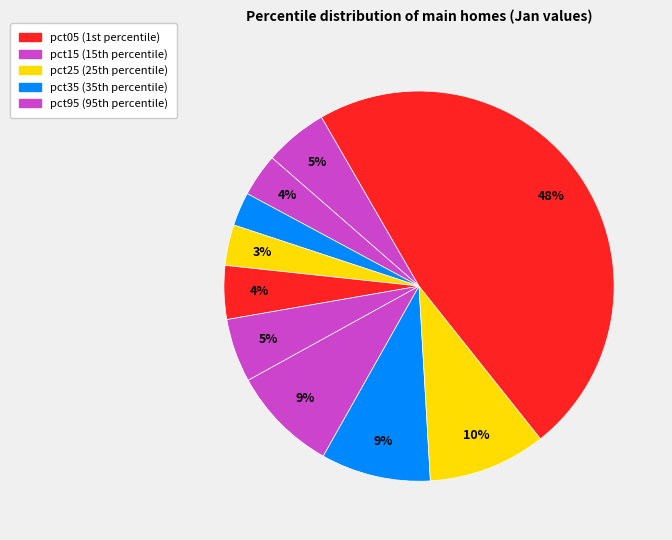

To the nearest percent, what is the difference between the largest and smallest slice percentages?

45%